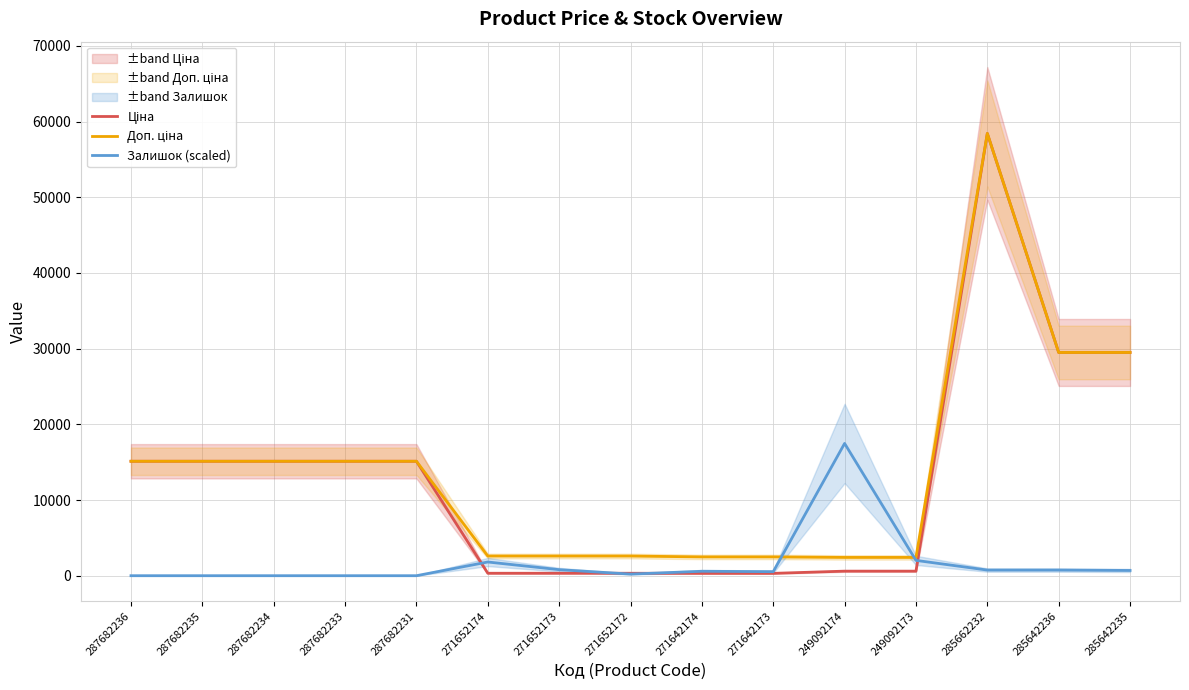

Is the value of Залишок (scaled) at 271642174 greater than the value of Доп. ціна at 287682234?

No